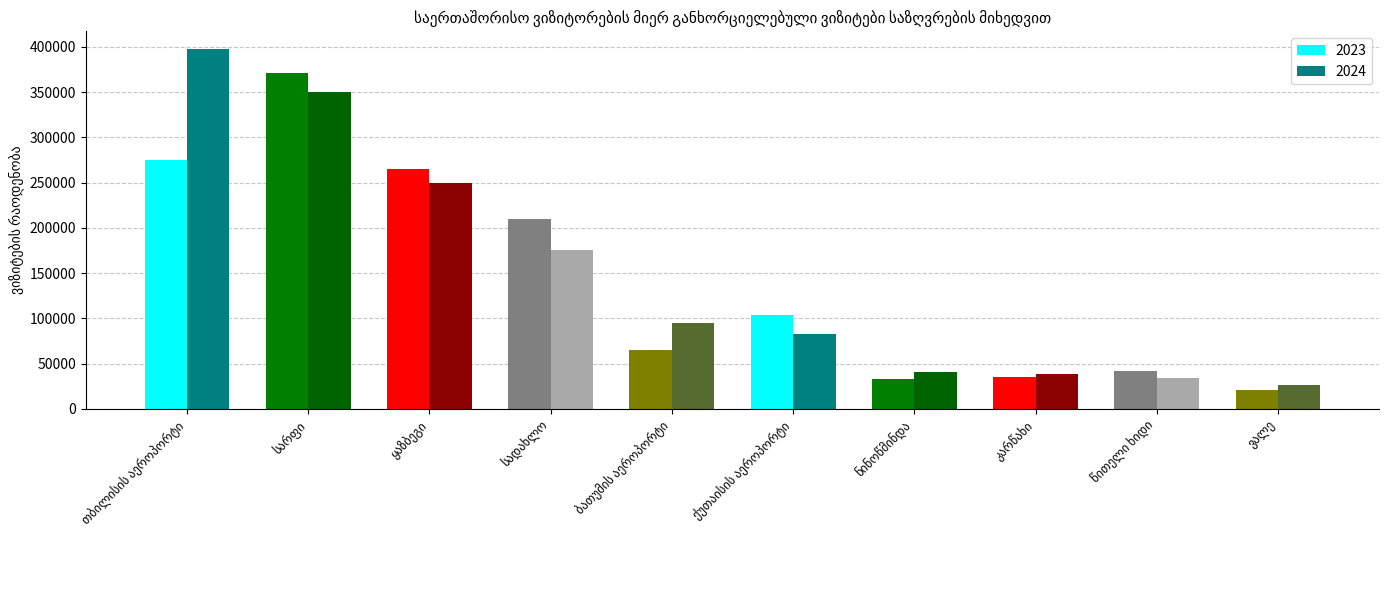

What is the maximum value for 2024?

397261